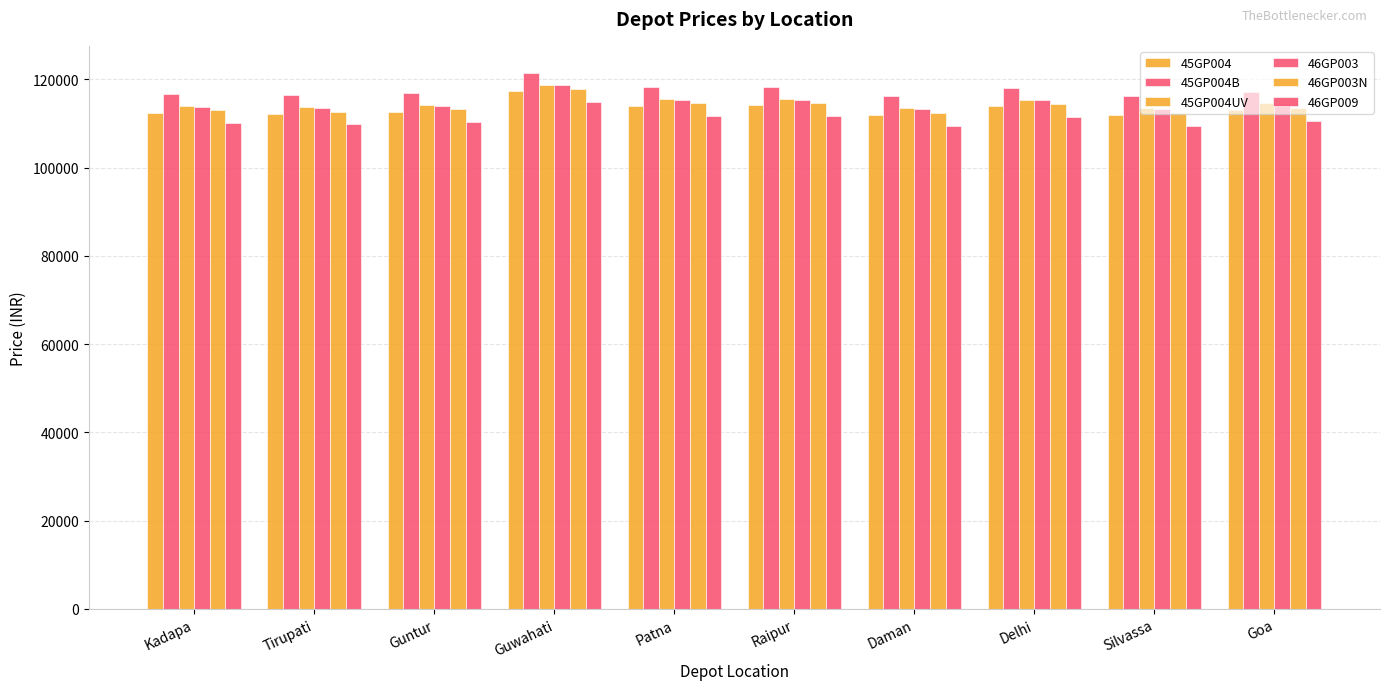

Does the chart contain stacked bars?

No